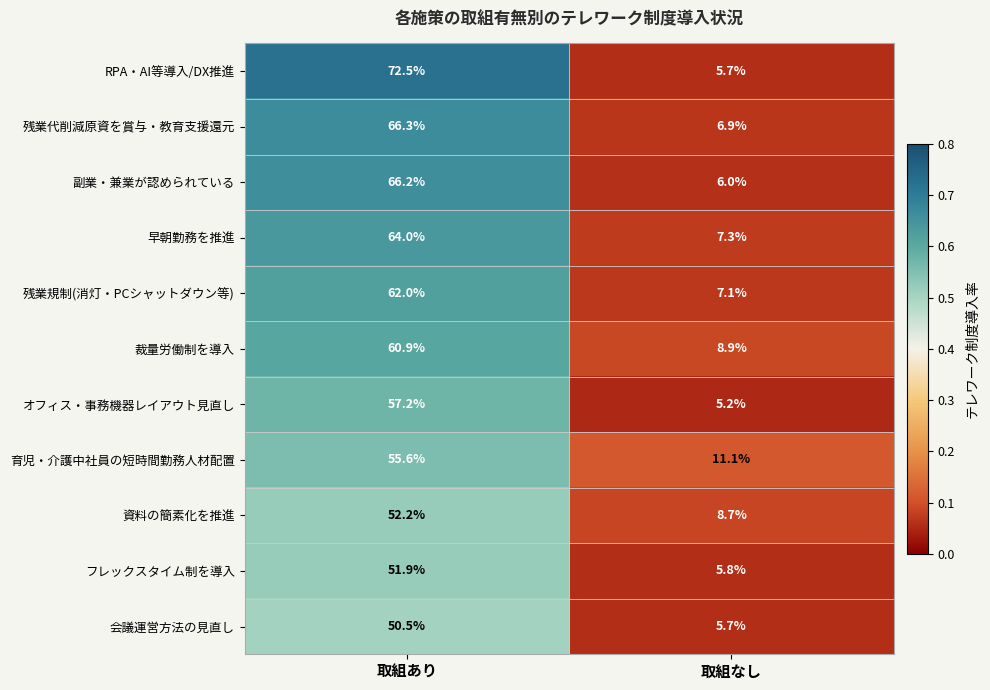

What is the difference between the highest and lowest values at 取組なし?

5.9